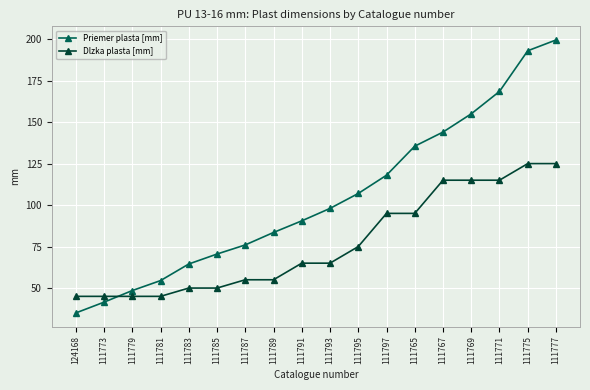

What is the sum of all Priemer plasta [mm] values?

1883.0